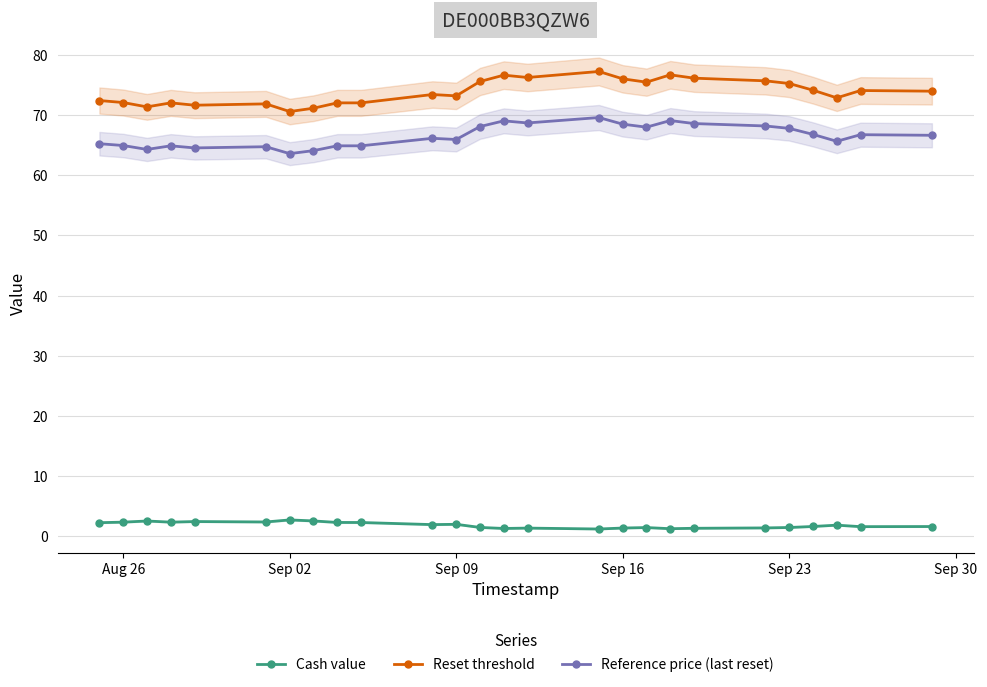

At how many categories does at least one series exceed 35?

26